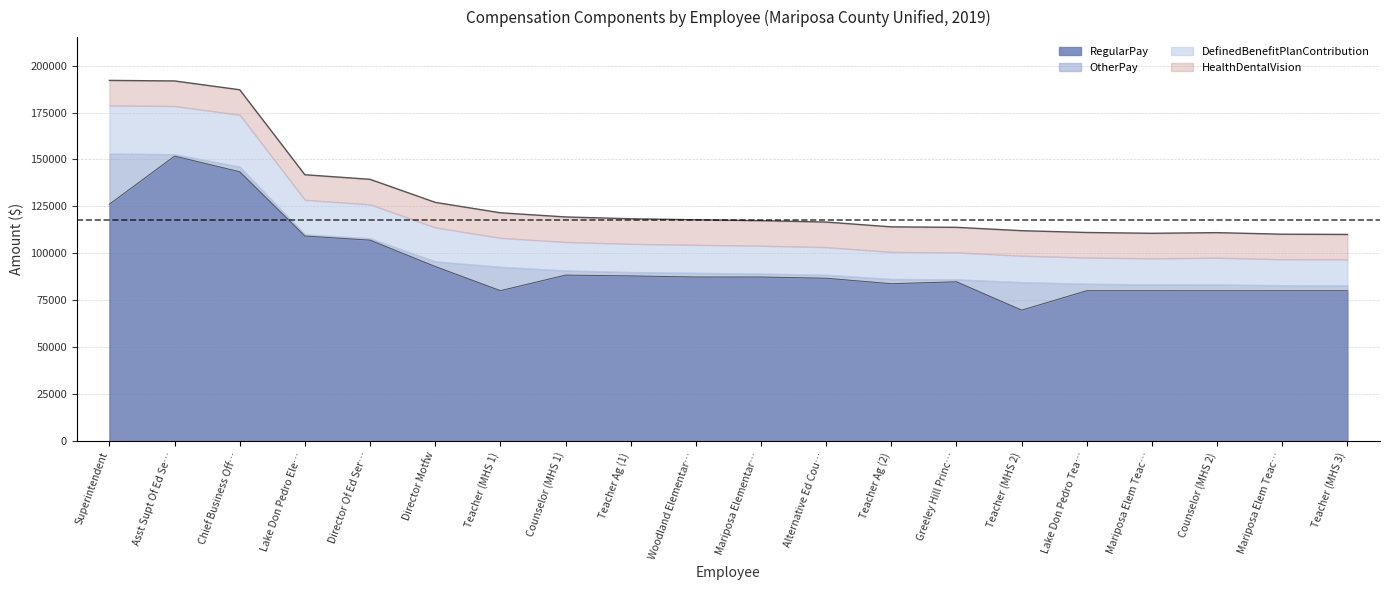

Is it true that RegularPay equals 26928 at 13?

False